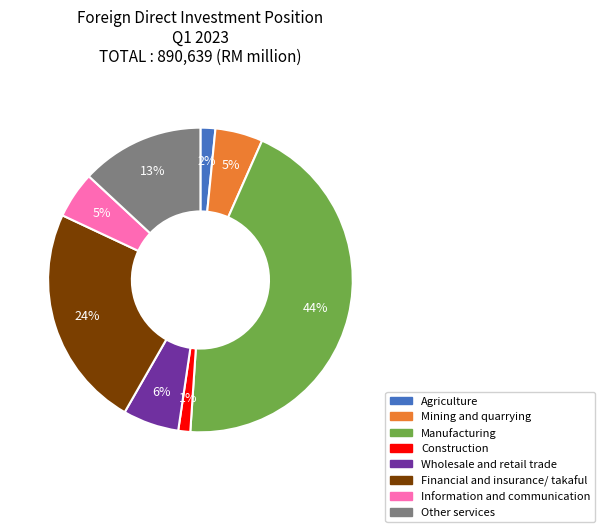

Which category has the biggest portion of the pie?

Manufacturing